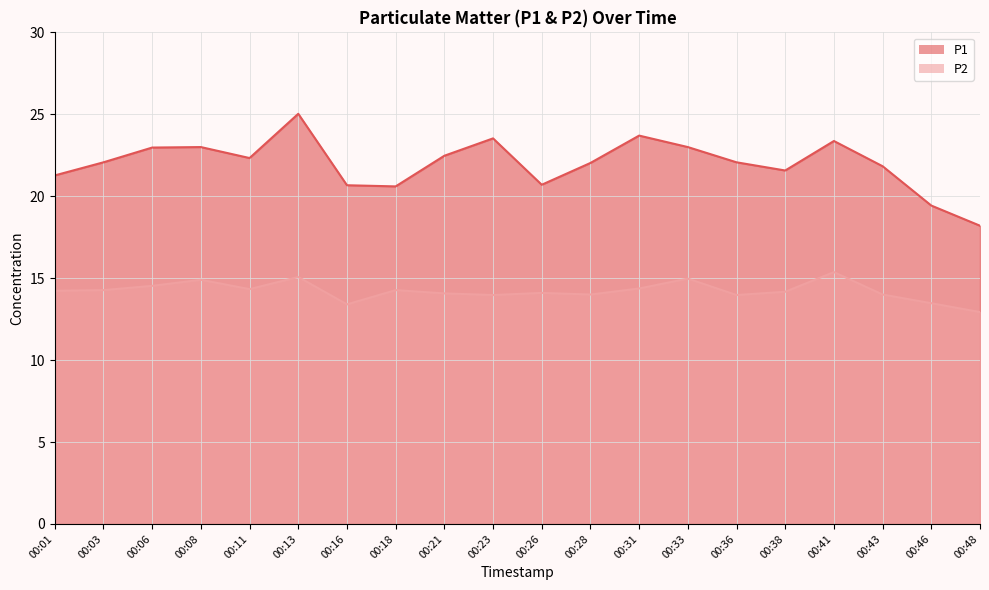

What is the value of the P1 point at the 5th from the left?

22.3